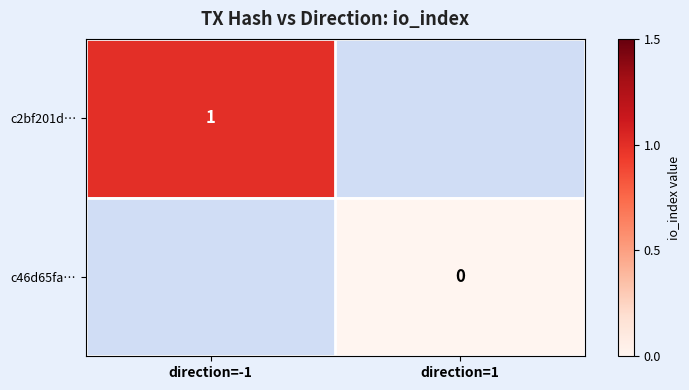

True or false: c2bf201d… has a value of 1 at direction=-1.

True